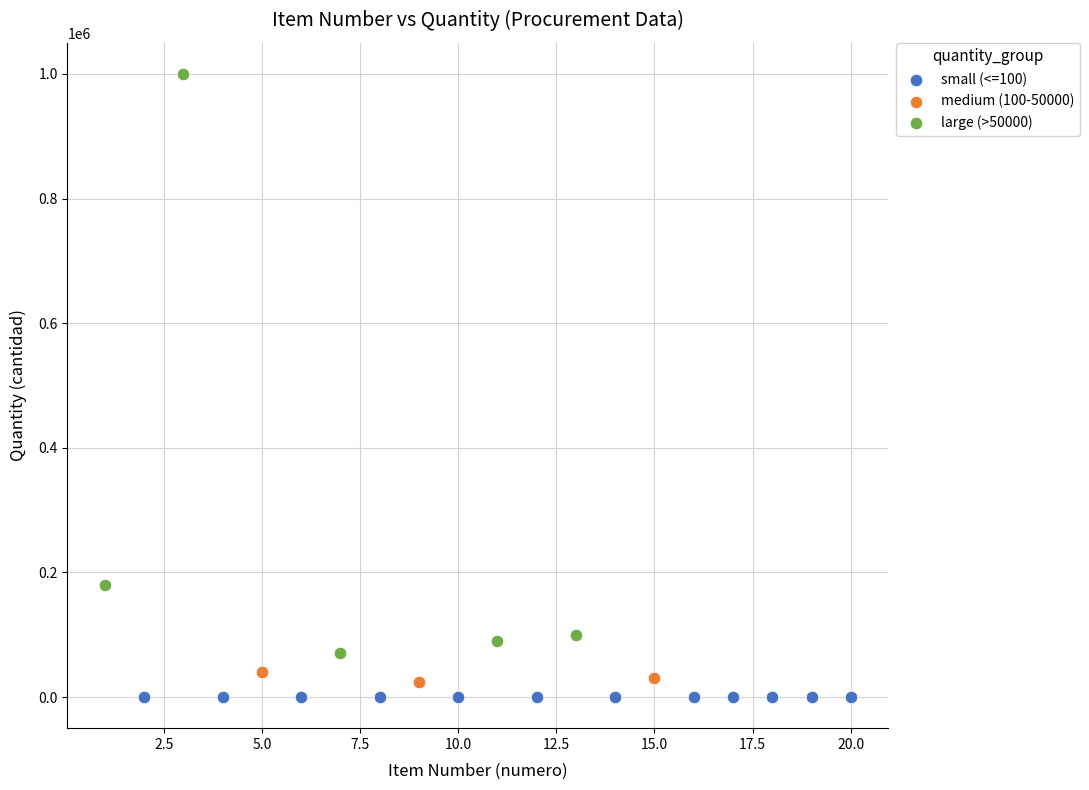

Which series has the largest Y range (max minus min)?

large (>50000)